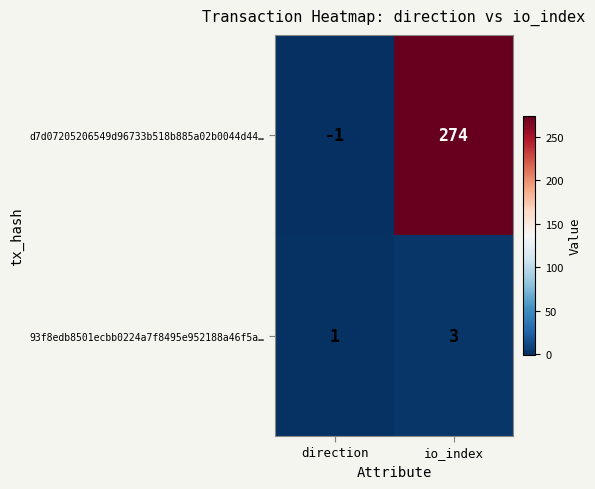

What is the difference between the highest and lowest values at direction?

2